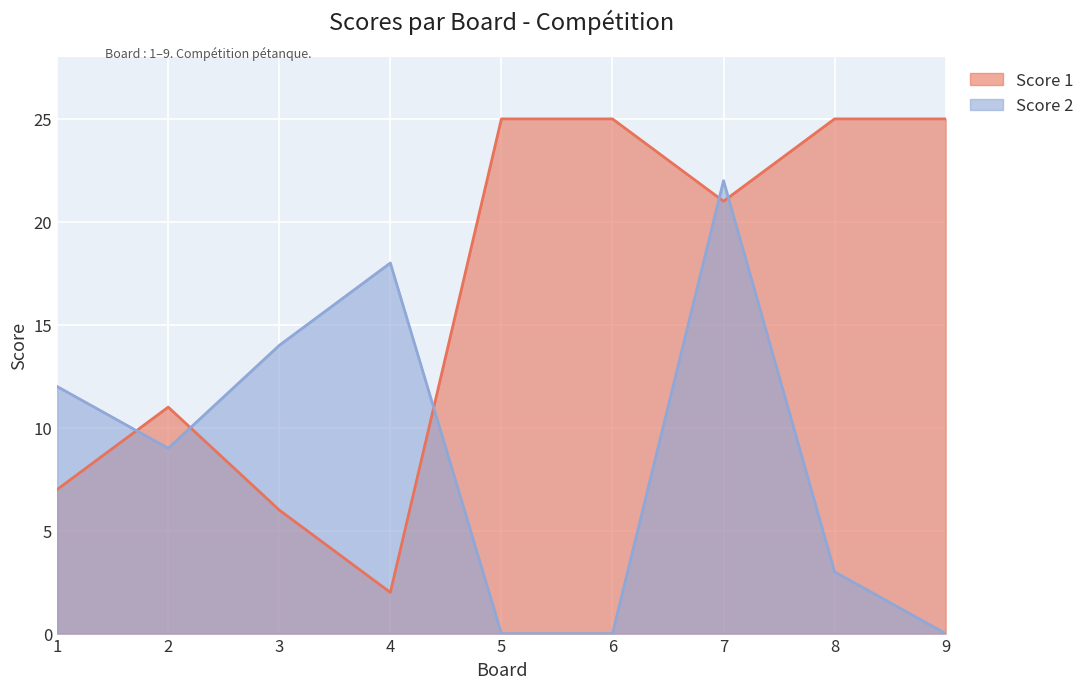

What value does the Score 2 series have at 2?

9